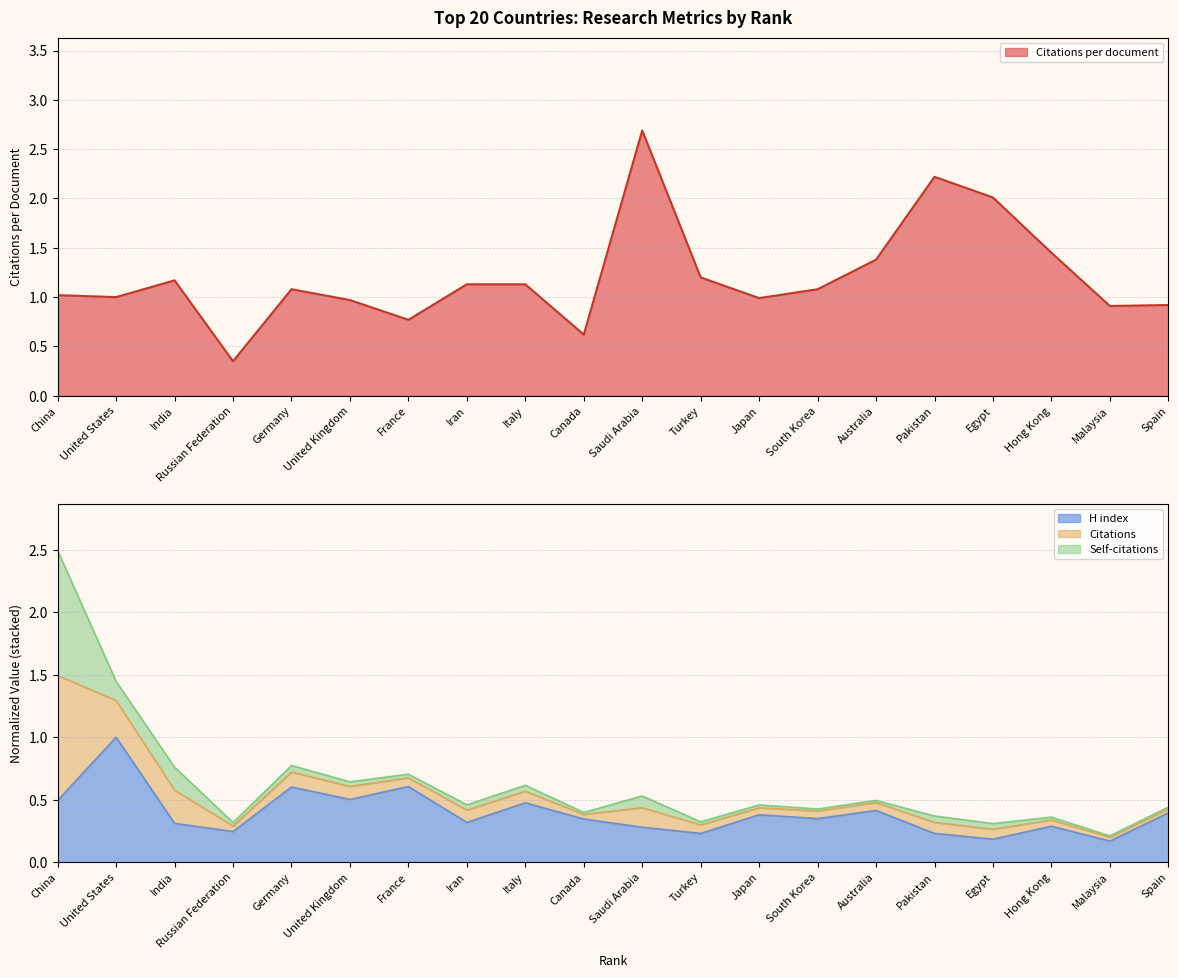

Read the Citations per document value at Iran.

1.1